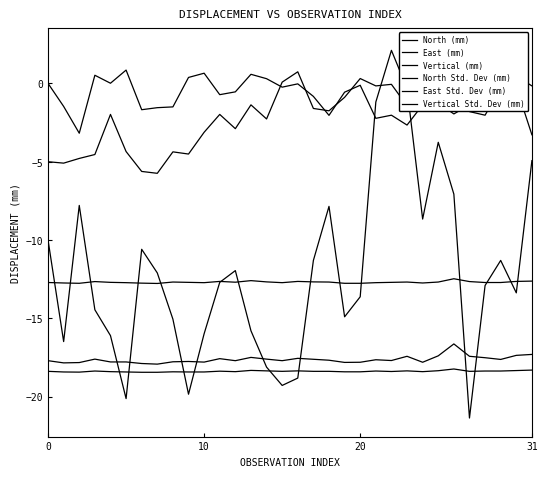

What are all the series names shown in the legend?

North (mm), East (mm), Vertical (mm), North Std. Dev (mm), East Std. Dev (mm), Vertical Std. Dev (mm)